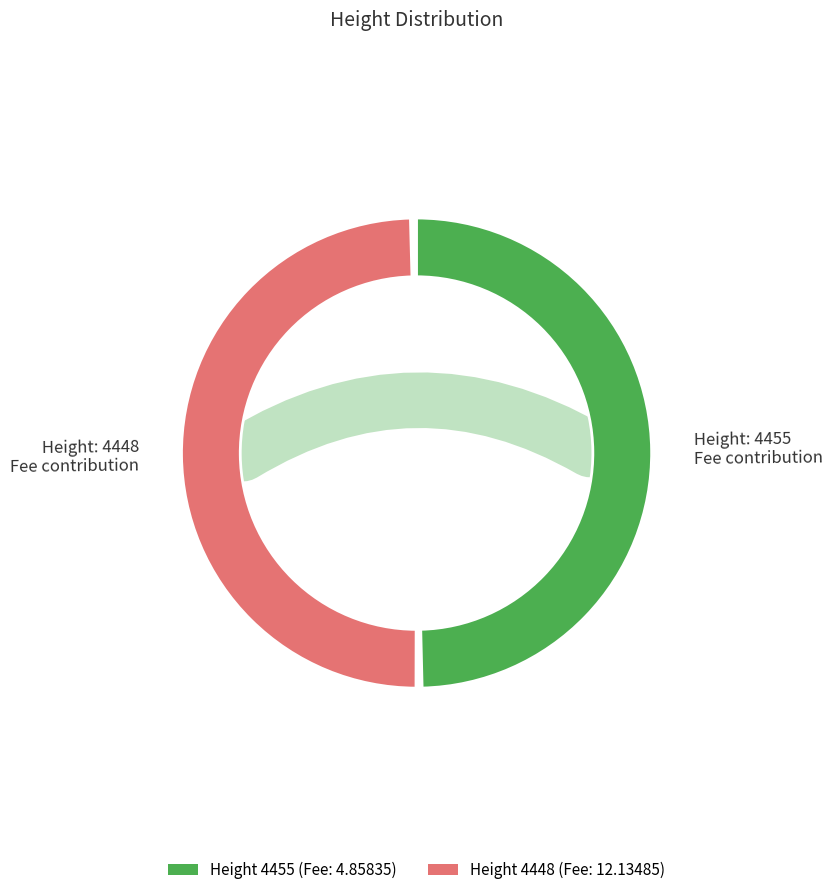

The 4455 slice represents 63% of the pie. True or false?

False